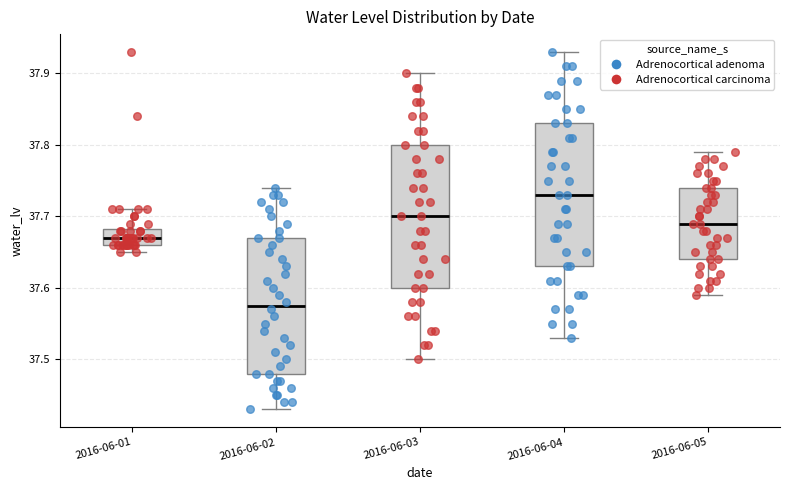

Which box's median line is the lowest?

2016-06-02